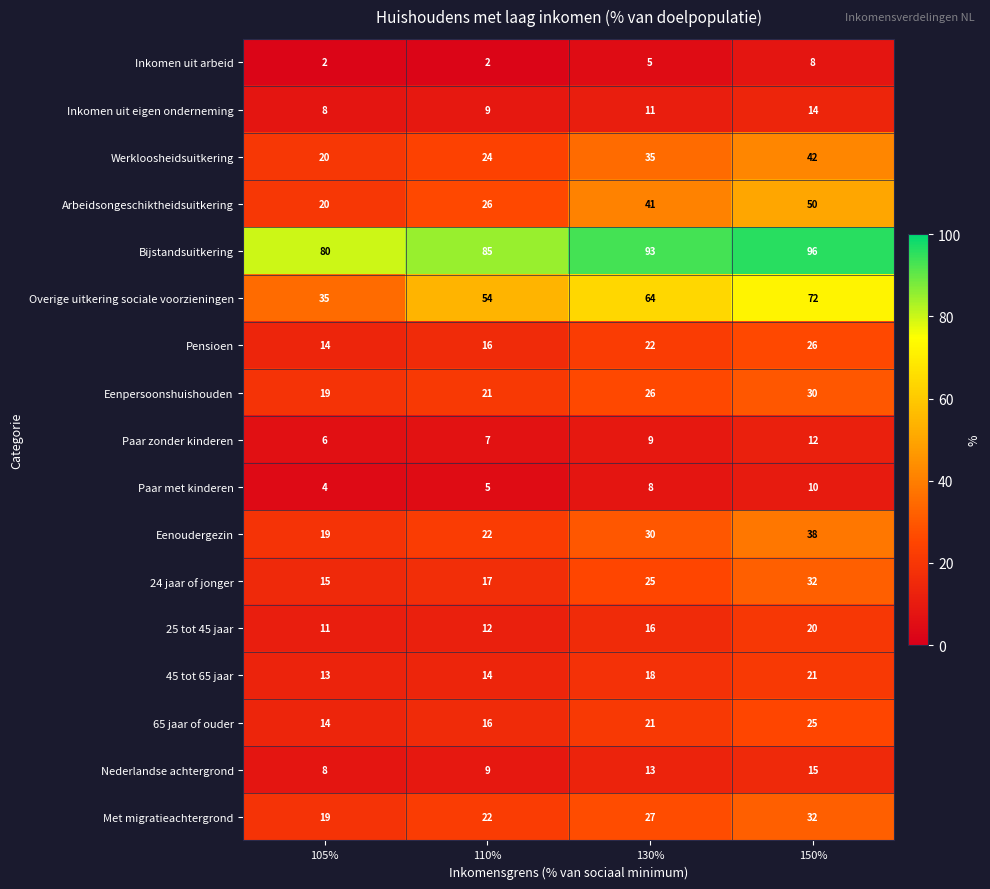

How many series are shown in this chart?

17